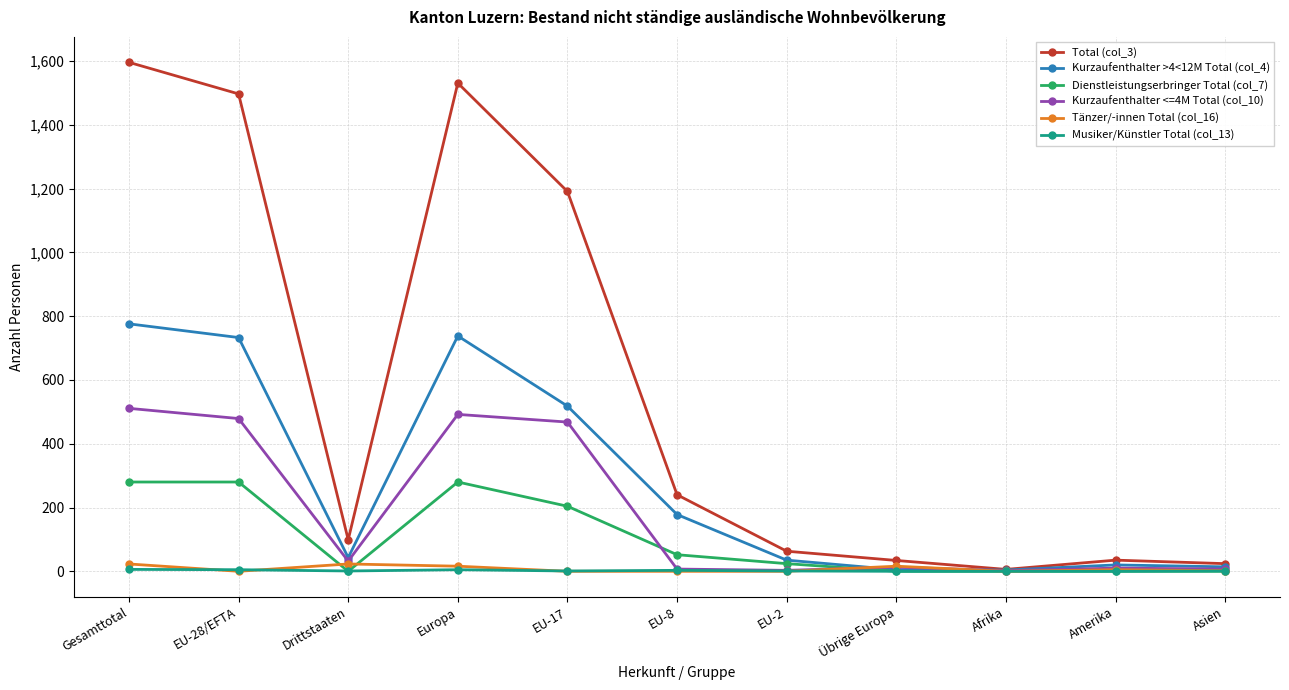

Which label corresponds to the largest value in the chart?

Gesamttotal